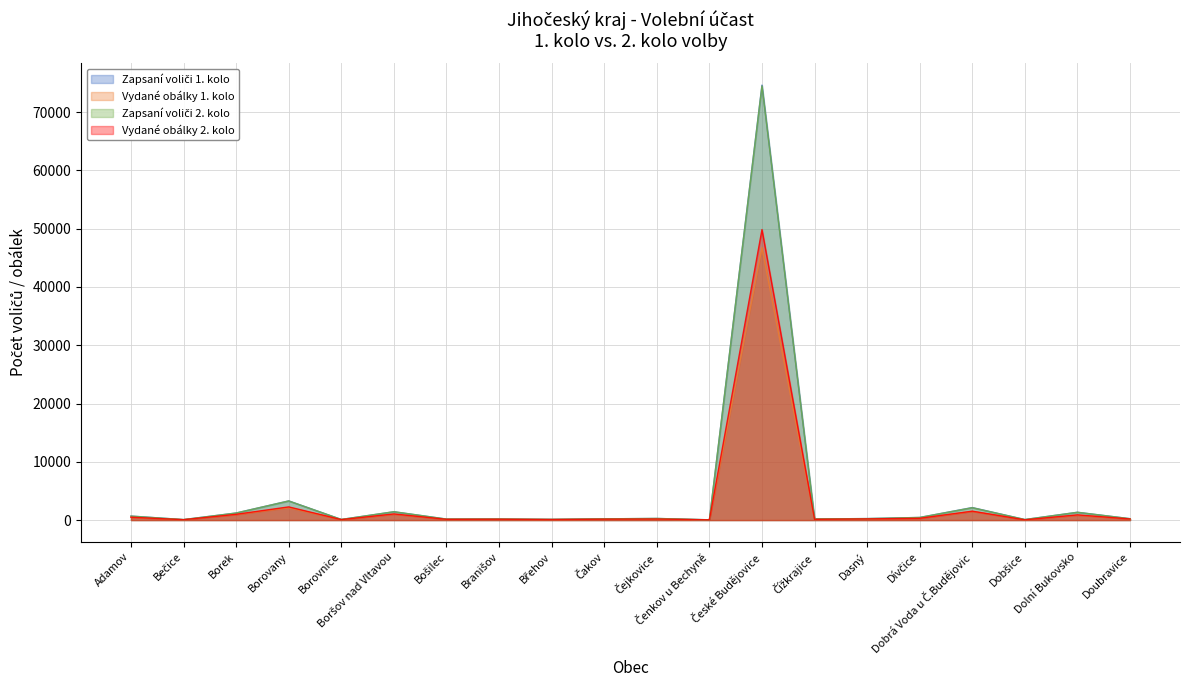

At which category is the sum across all series the highest?

České Budějovice